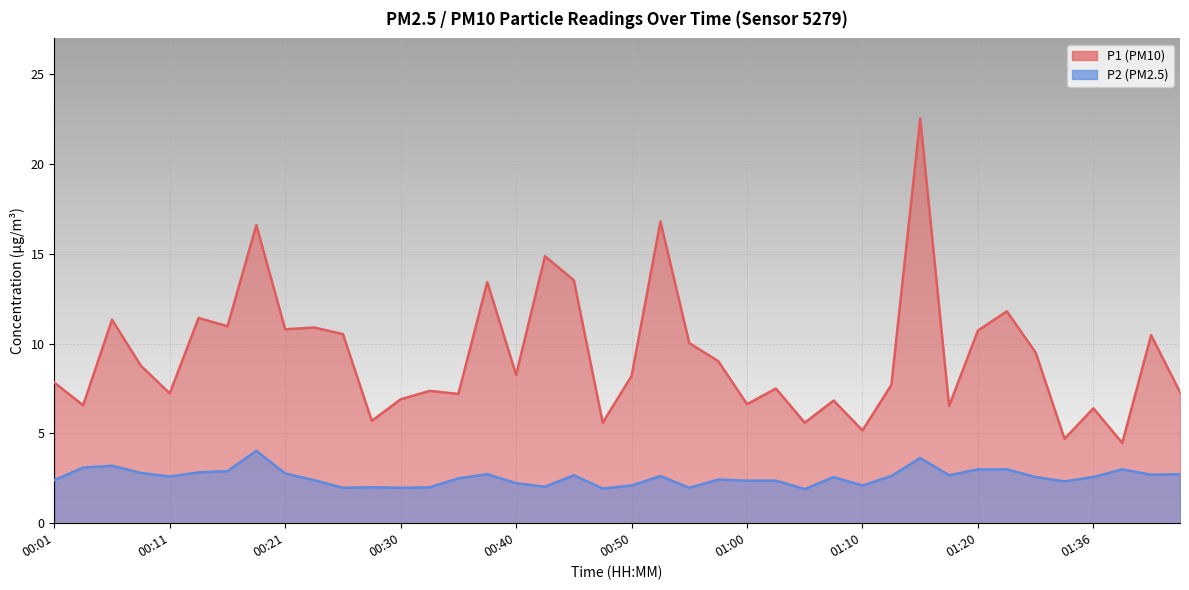

What is the sum of all P1 values?

373.8